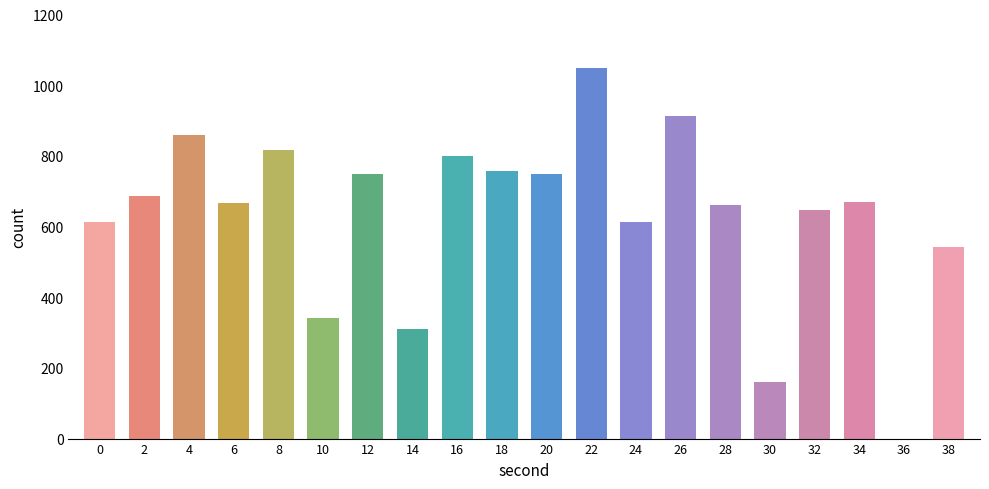

Count the number of categories in the chart.

20